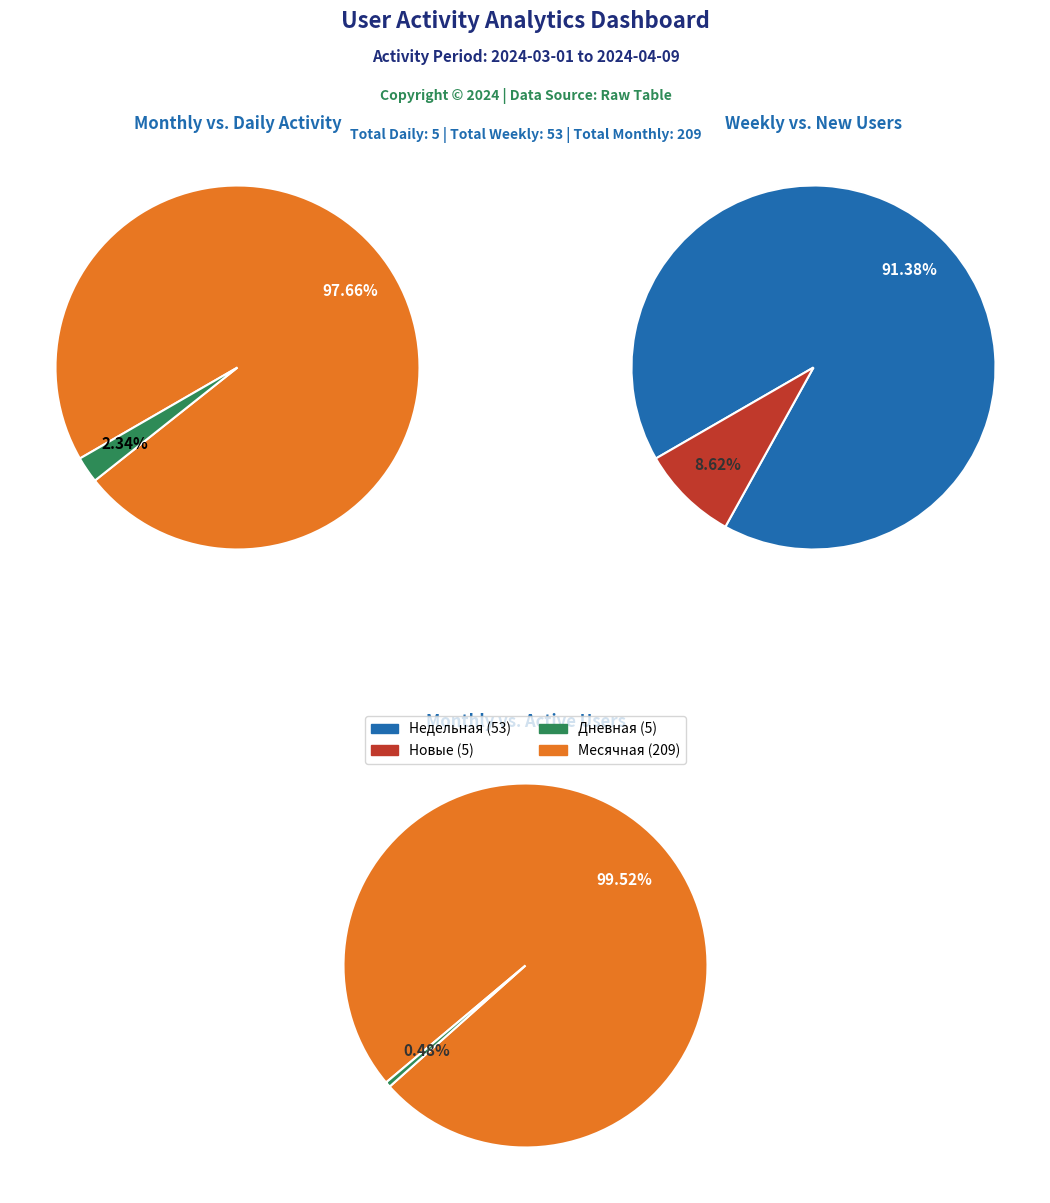

The 4 slice represents 10% of the pie. True or false?

False